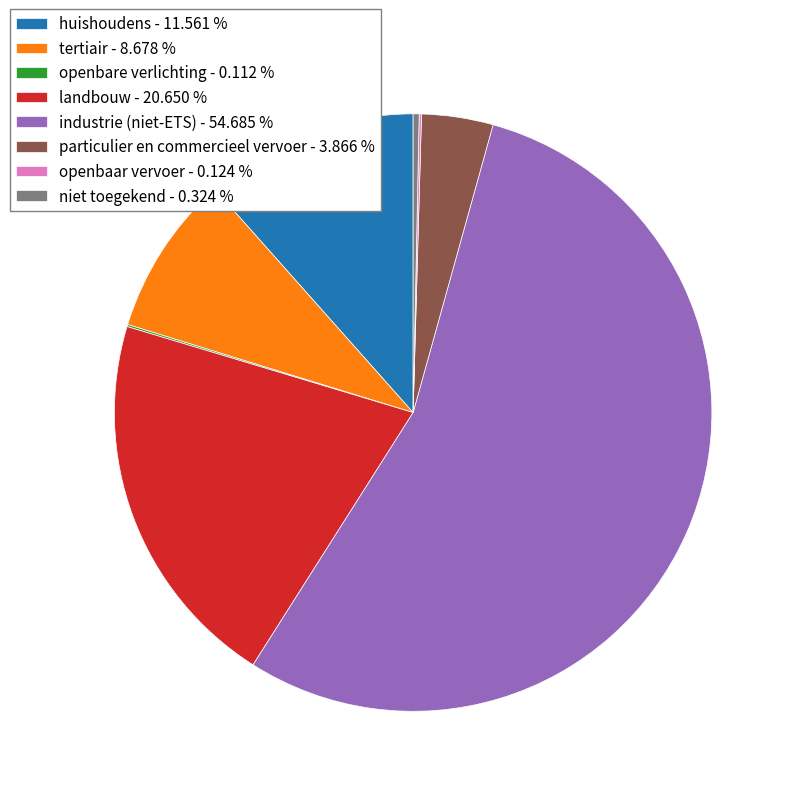

Which category has the biggest portion of the pie?

industrie (niet-ETS)